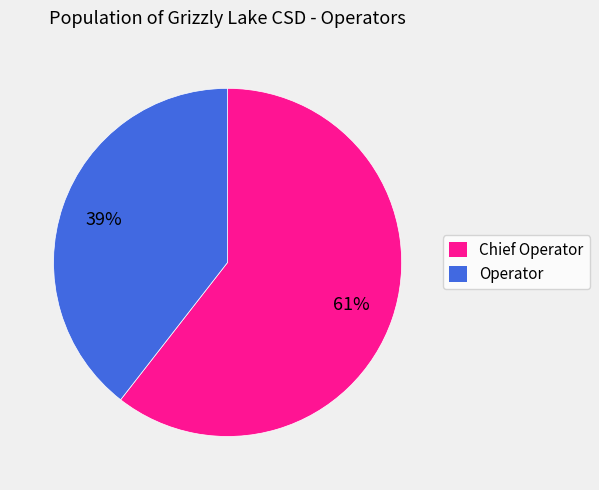

Which category has the biggest portion of the pie?

Chief Operator